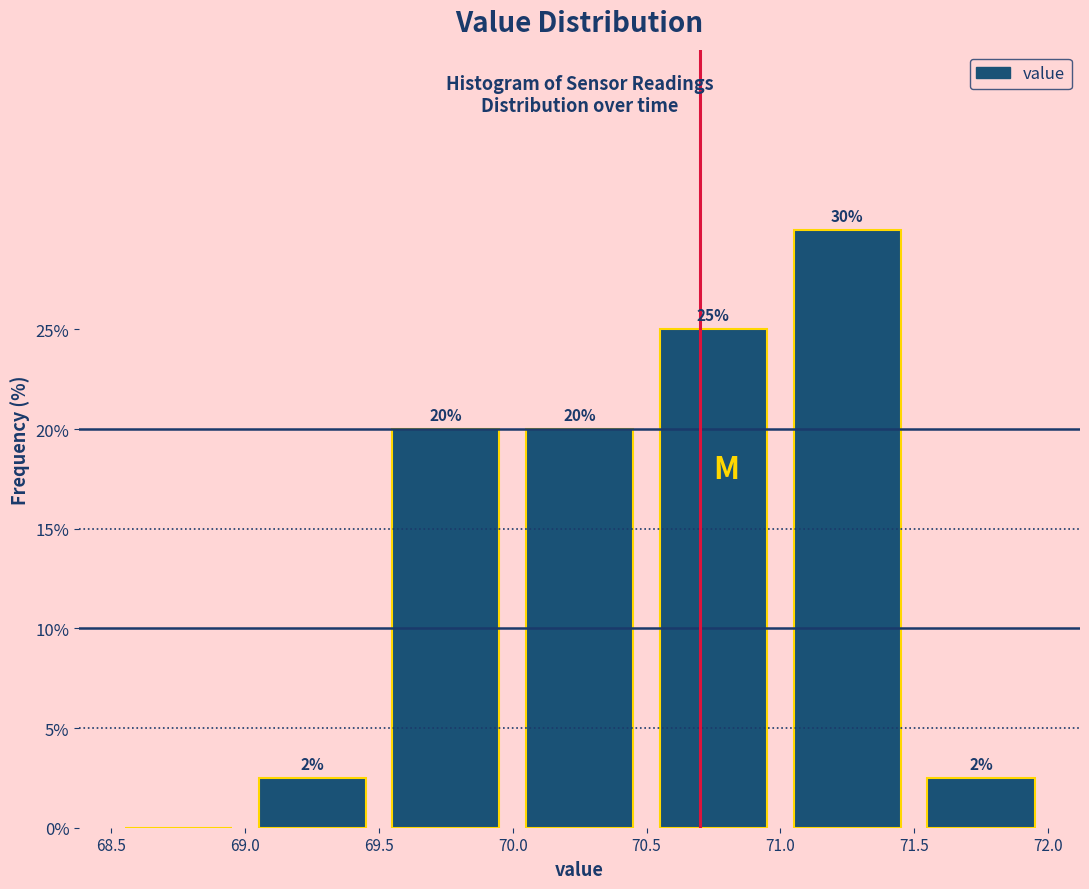

Which range on the x-axis has the tallest bar?

71.0 to 71.5